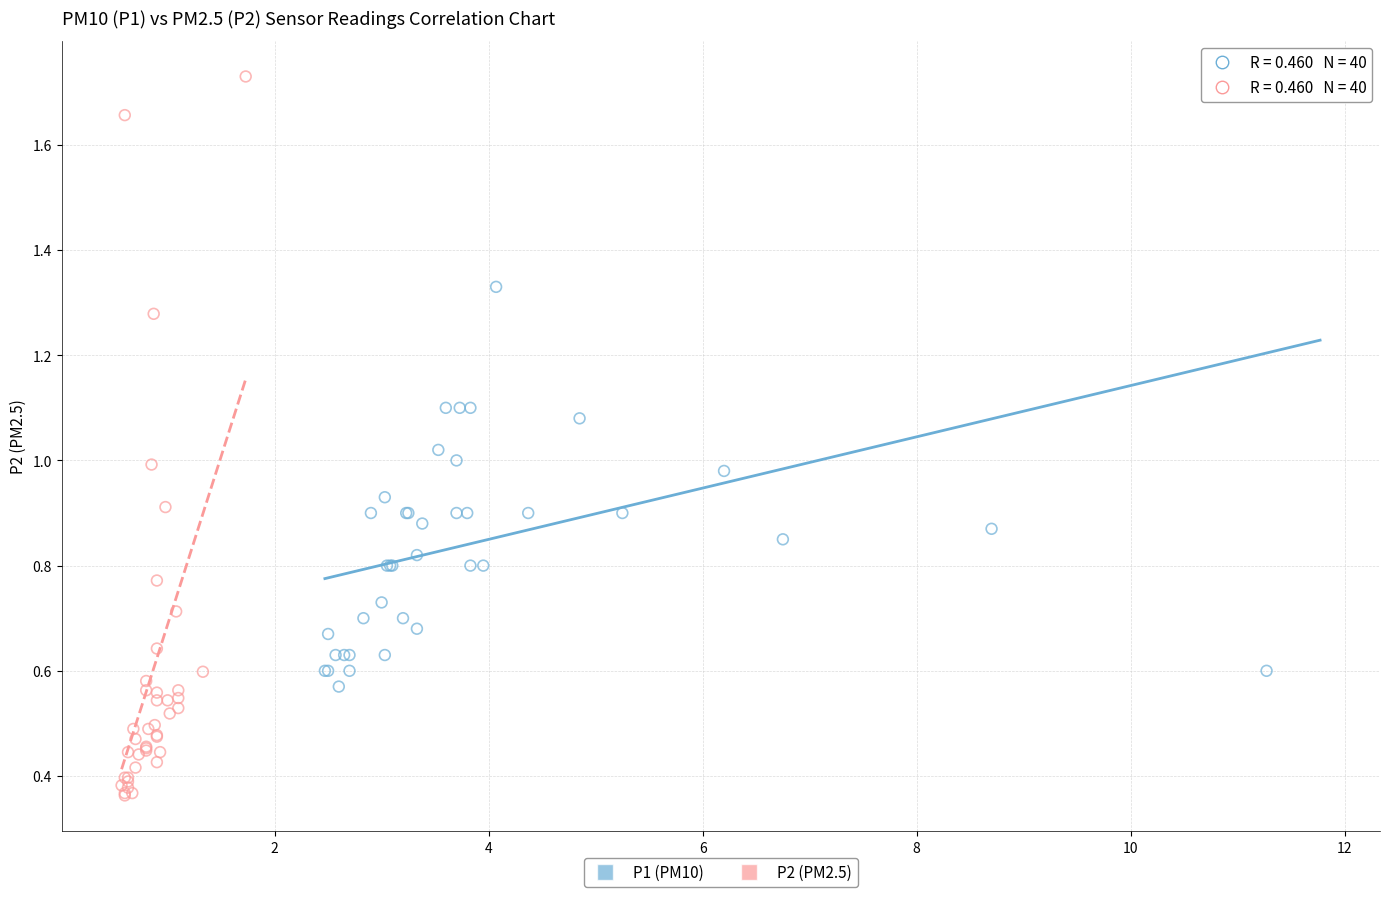

Which series has the largest Y range (max minus min)?

P2 (PM2.5)